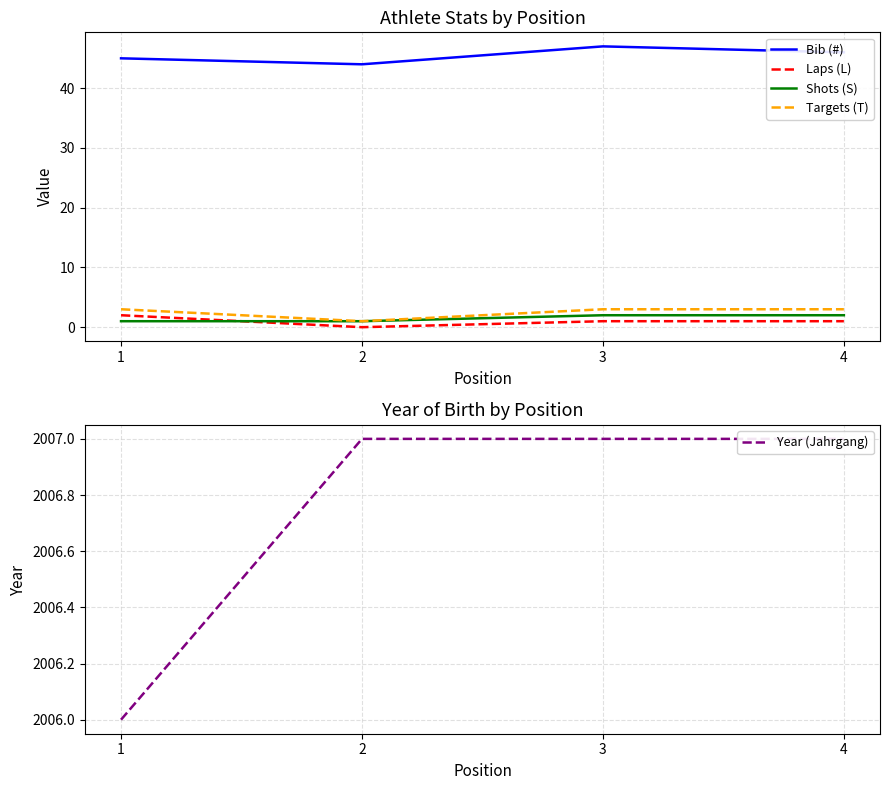

What is the value of the Shots (S) point at the 1st from the left?

1